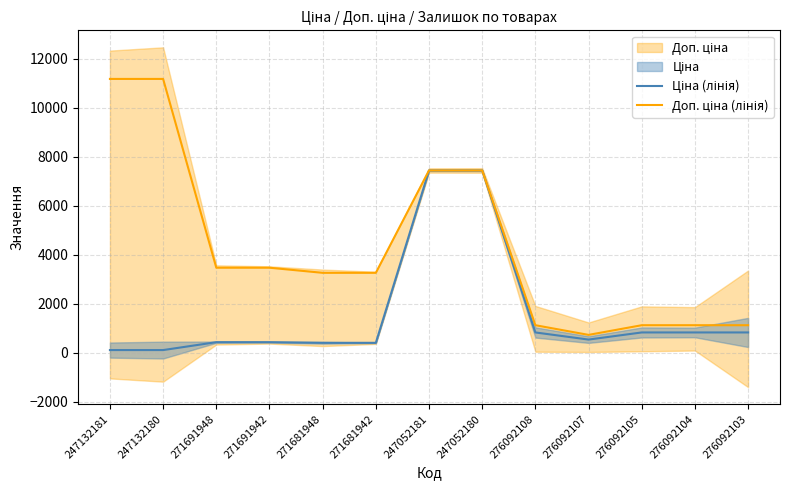

What is the difference between the second highest and minimum values in the Ціна (лінія) series?

7332.8